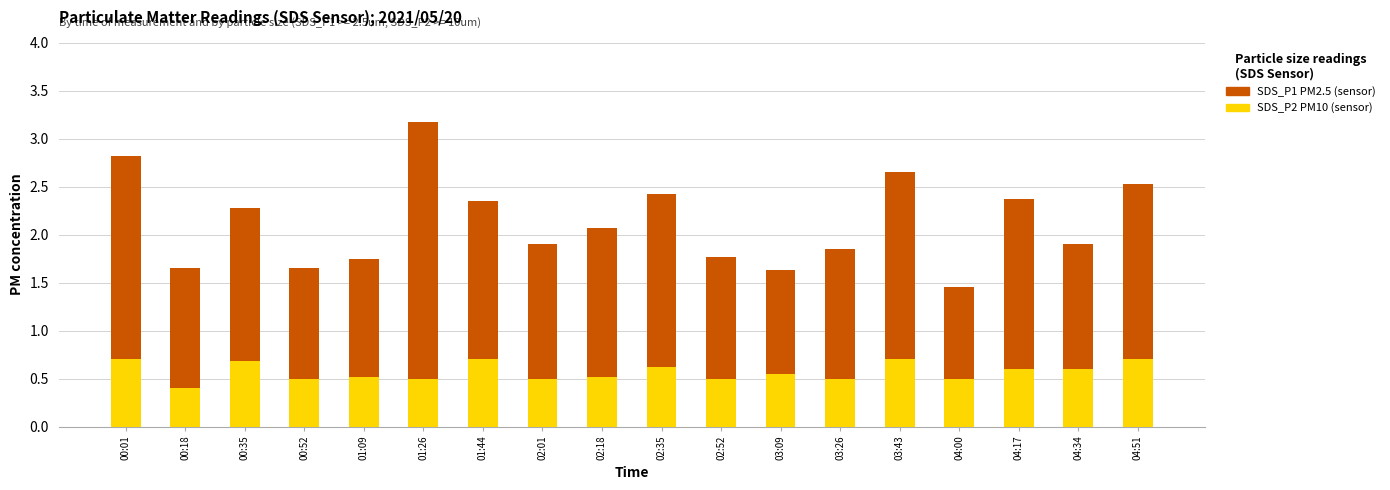

What is the total value across all series at 01:26?

3.2